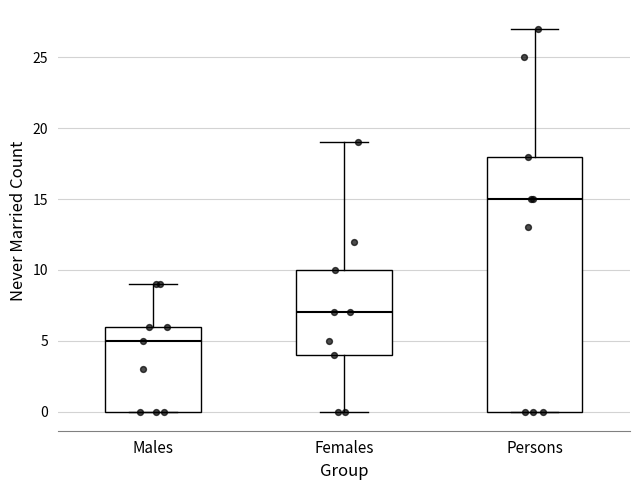

Where does the median line of the box for Persons sit on the y-axis? The values are not printed on the chart, so give them approximately, as read against the axis.

15